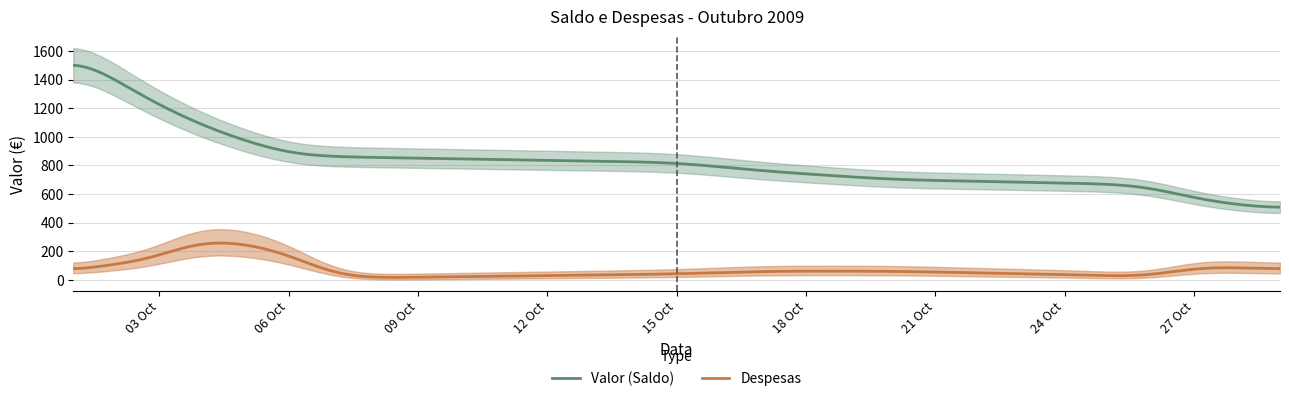

What is the value of the Valor point at the 9th from the left?

700